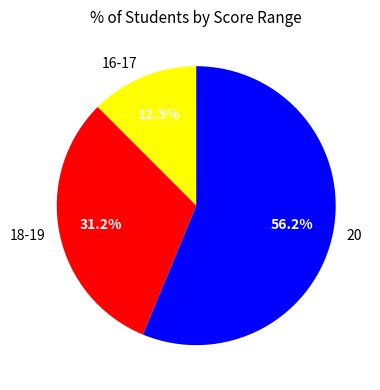

Approximately how many times larger is the value at 18-19 compared to 16-17?

2.5